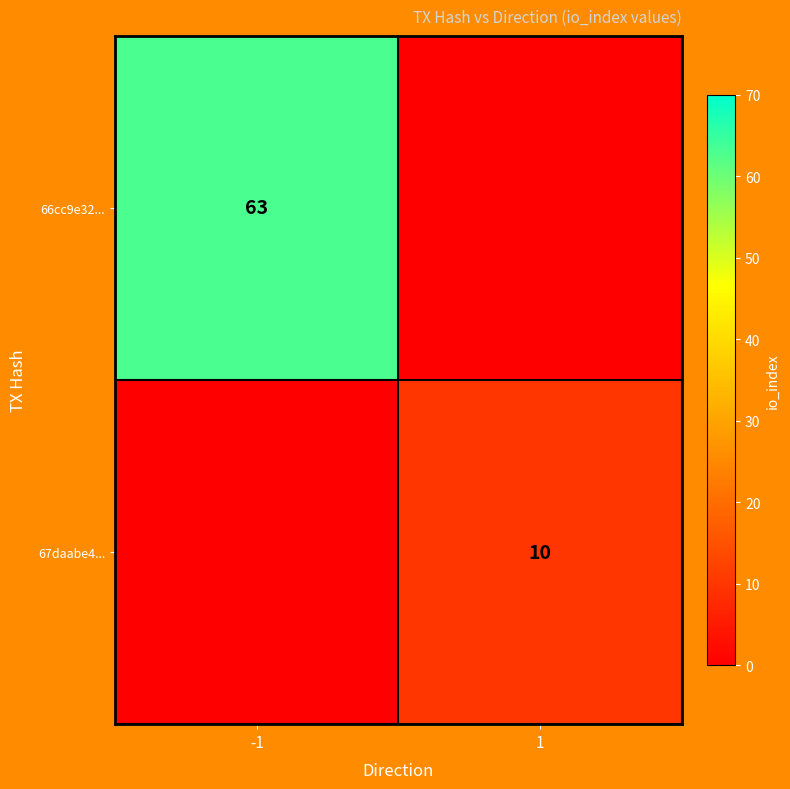

Is the value of 66cc9e32... at -1 greater than the value of 67daabe4... at 1?

Yes